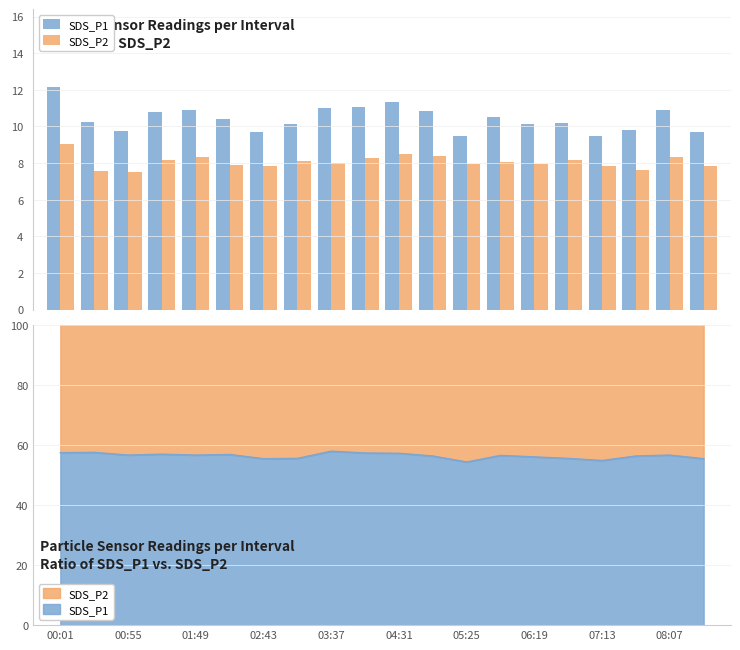

Does the chart contain stacked bars?

No